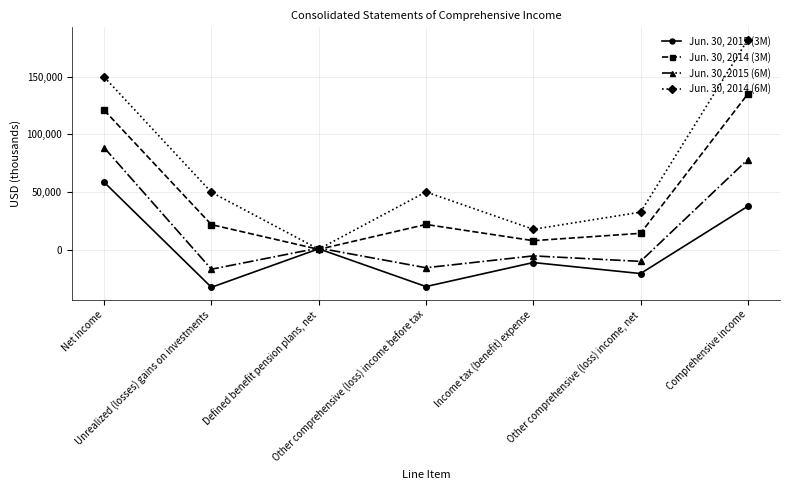

At which label does Jun. 30, 2014 (6M) reach its peak?

Comprehensive income